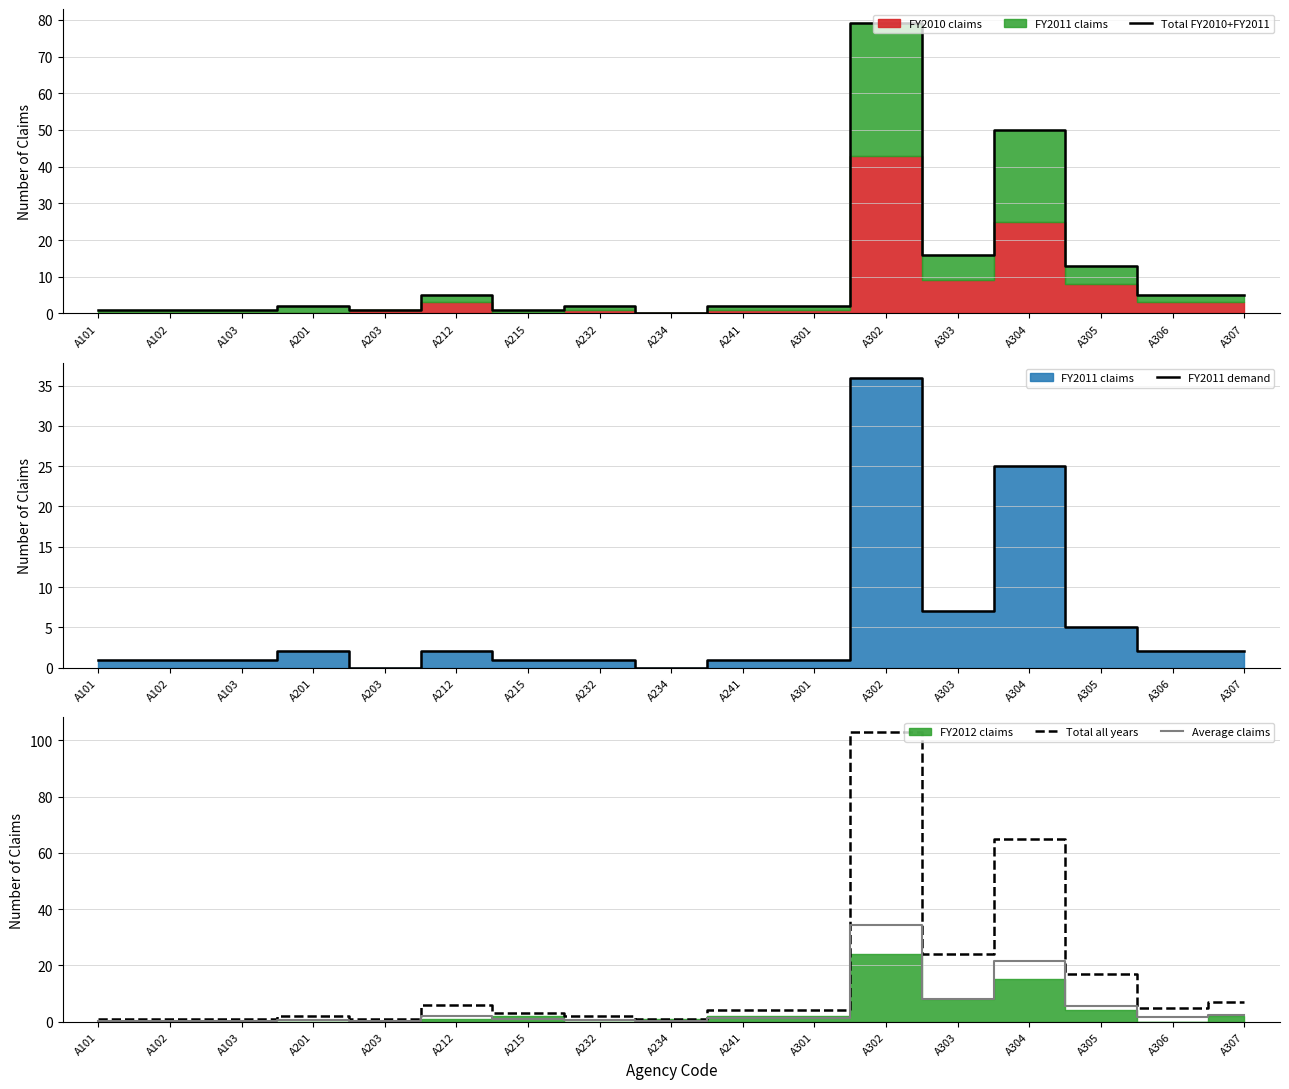

At which category does the chart reach its minimum across all series?

A234